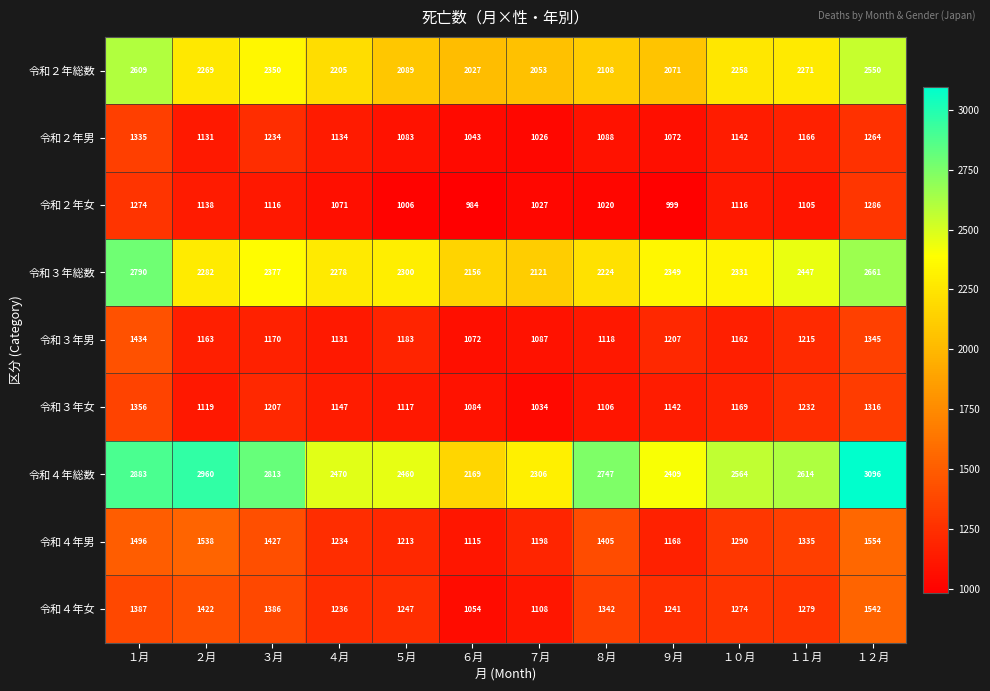

What is the maximum value shown in the chart?

3096